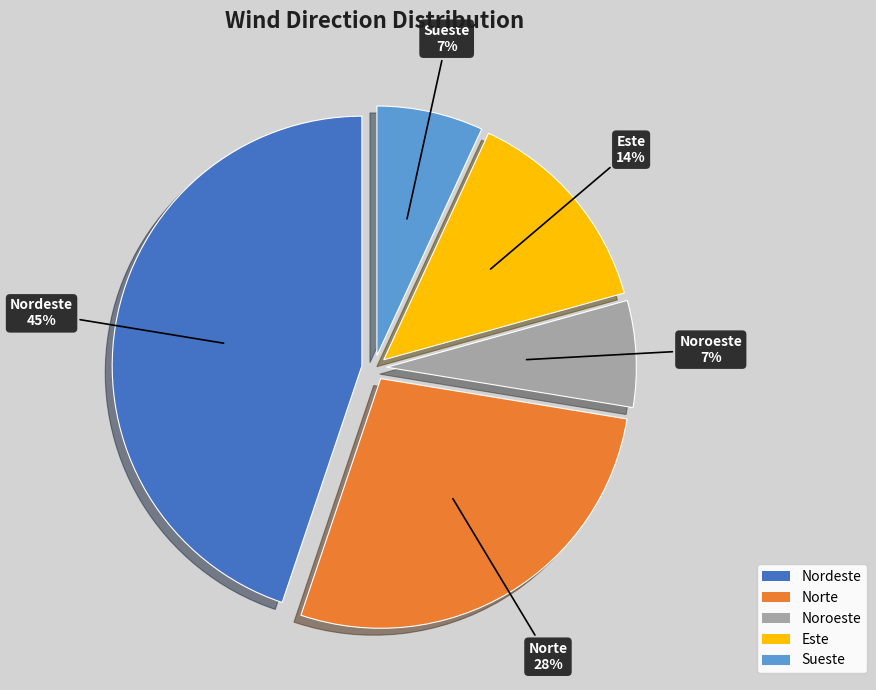

Count the number of slices in the pie.

5